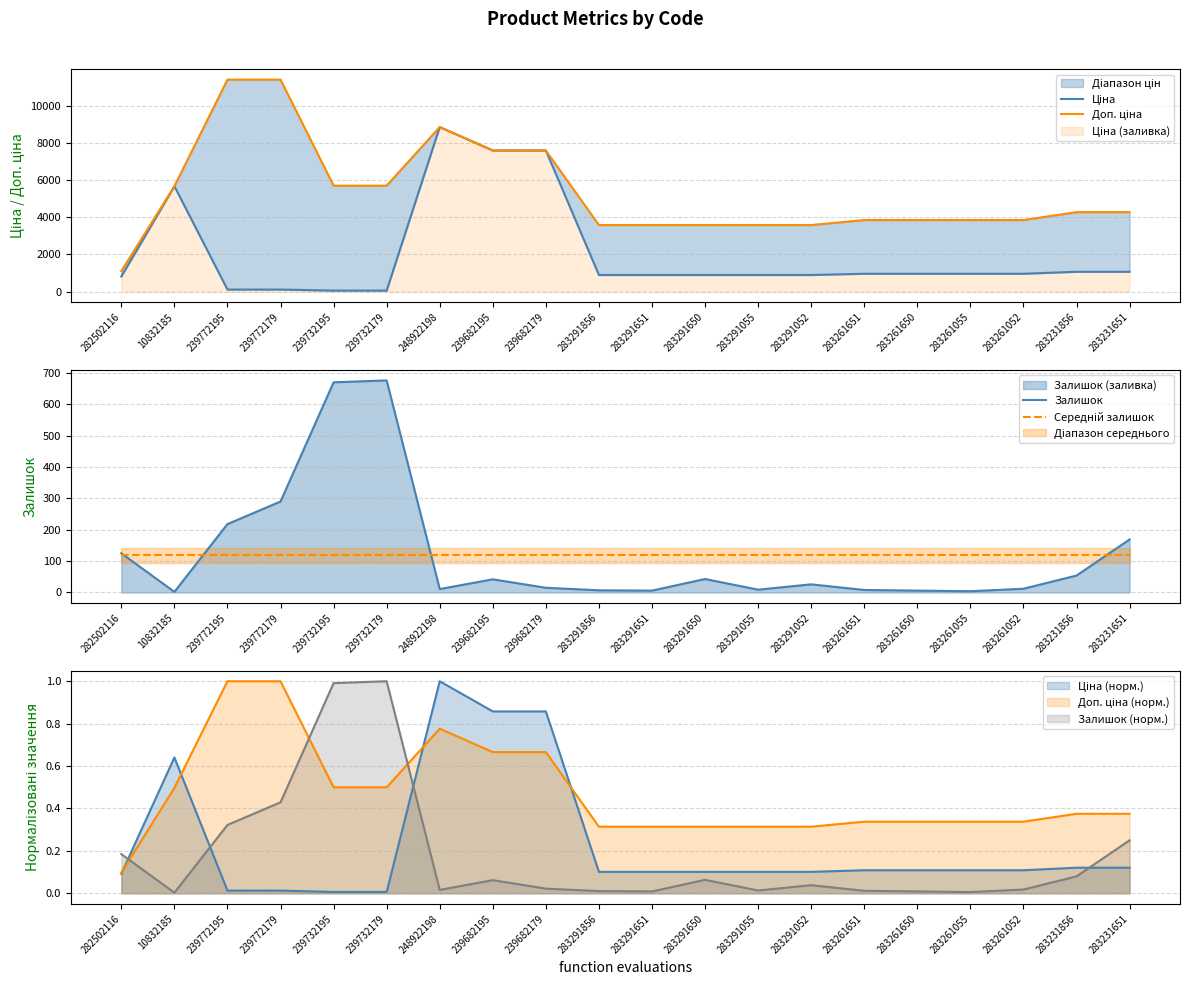

Which has a higher value, 239732179 or 283291052?

283291052